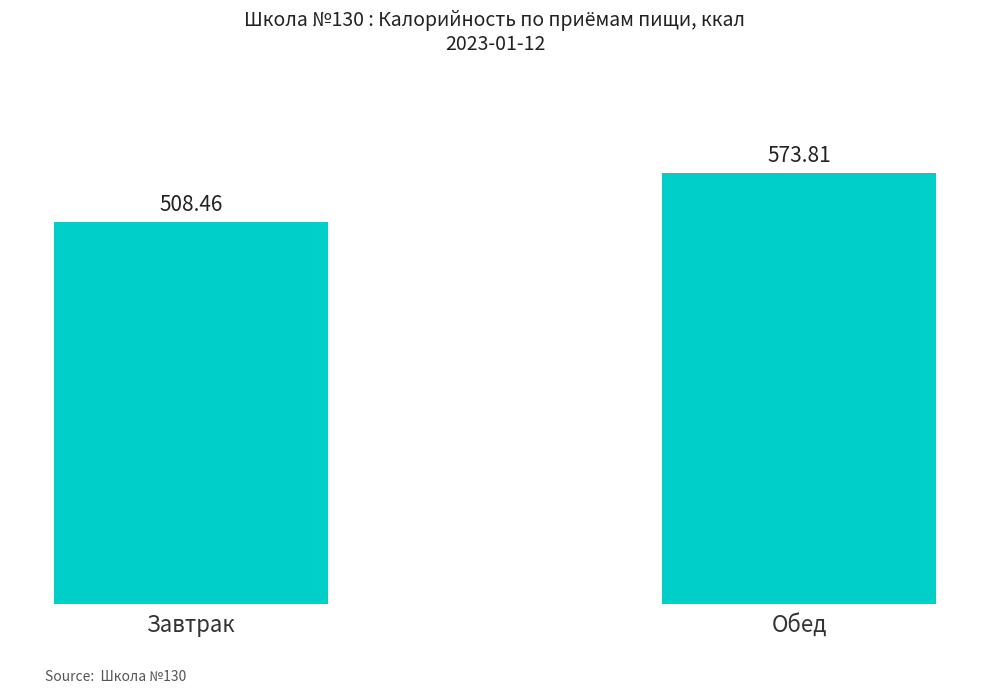

What is the ratio of the value at Завтрак to the value at Обед?

0.9